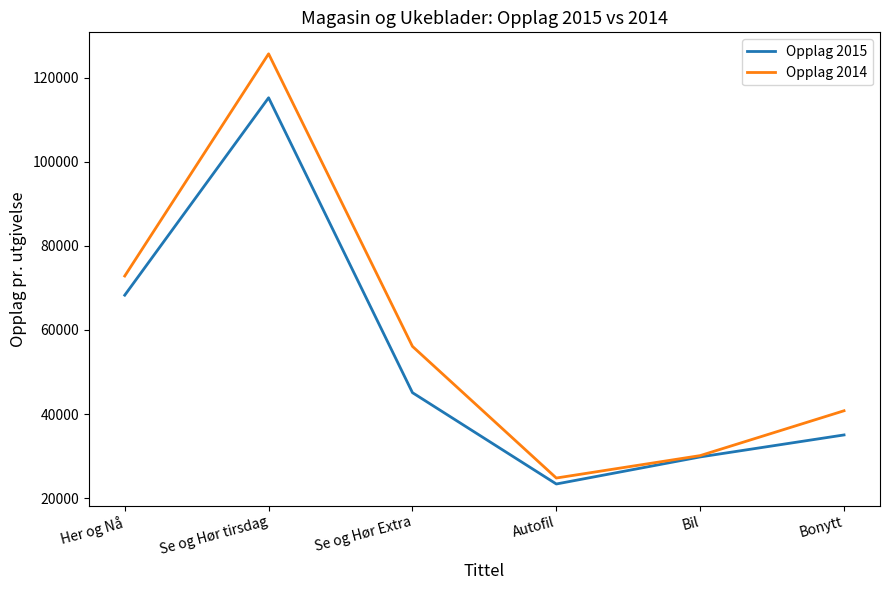

Rank the series at Se og Hør Extra from highest to lowest value.

Opplag 2014, Opplag 2015